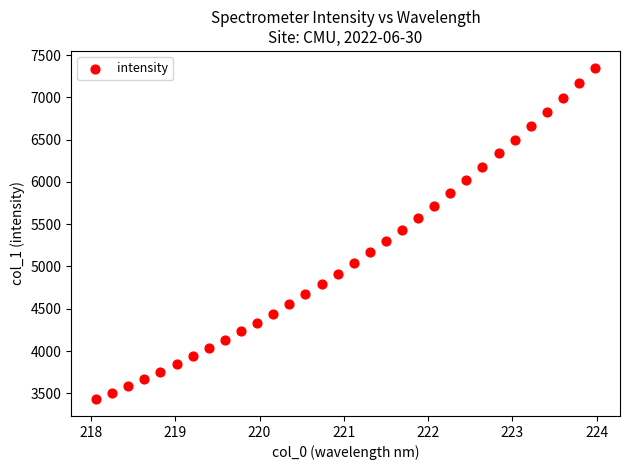

What is the range of Y values (max minus min)?

3925.5